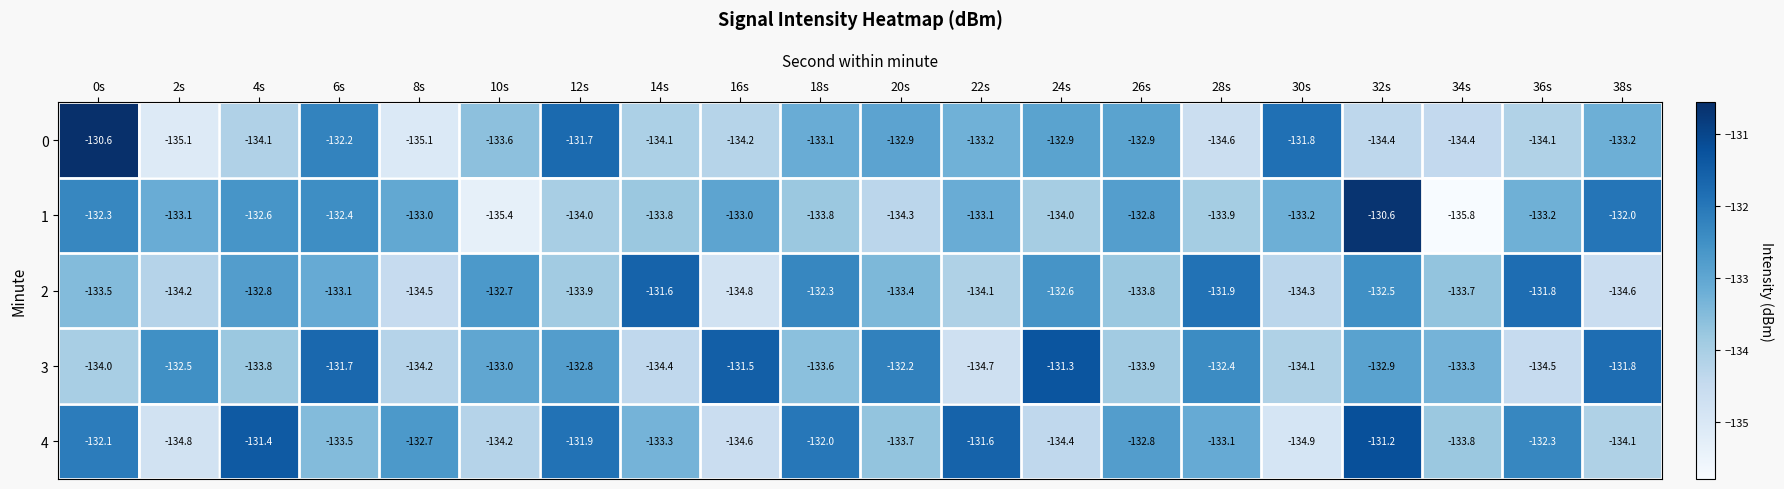

What is the total value across all series at 16s?

-668.1